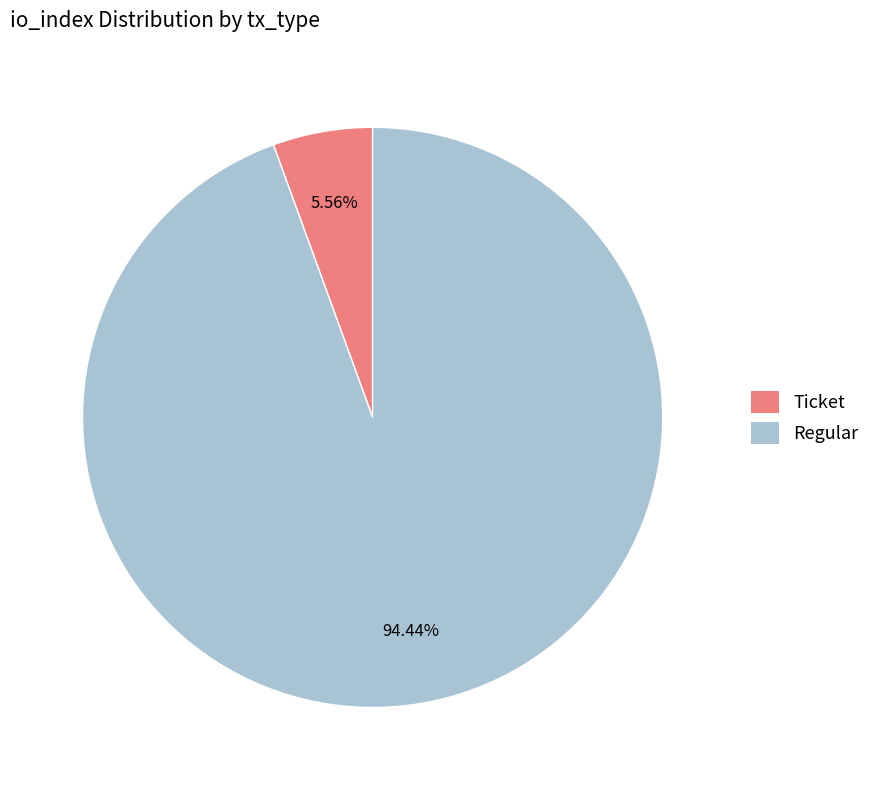

Is there a majority slice in this chart?

Yes